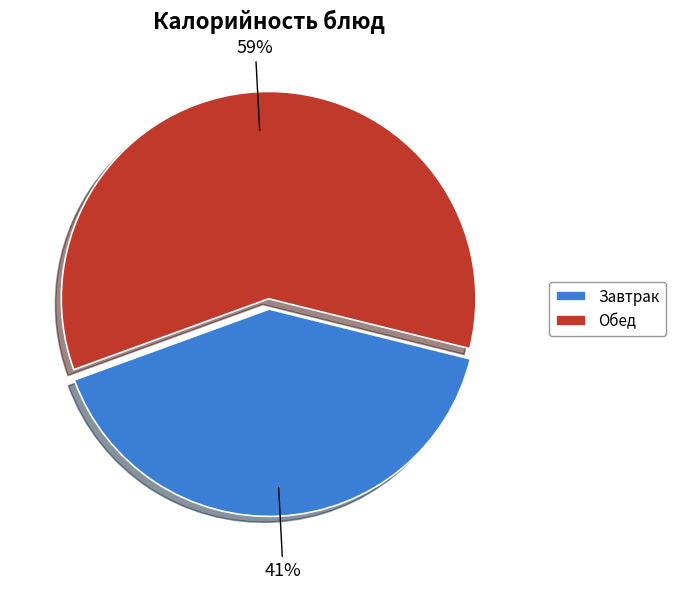

Which has a higher value, Завтрак or Обед?

Обед